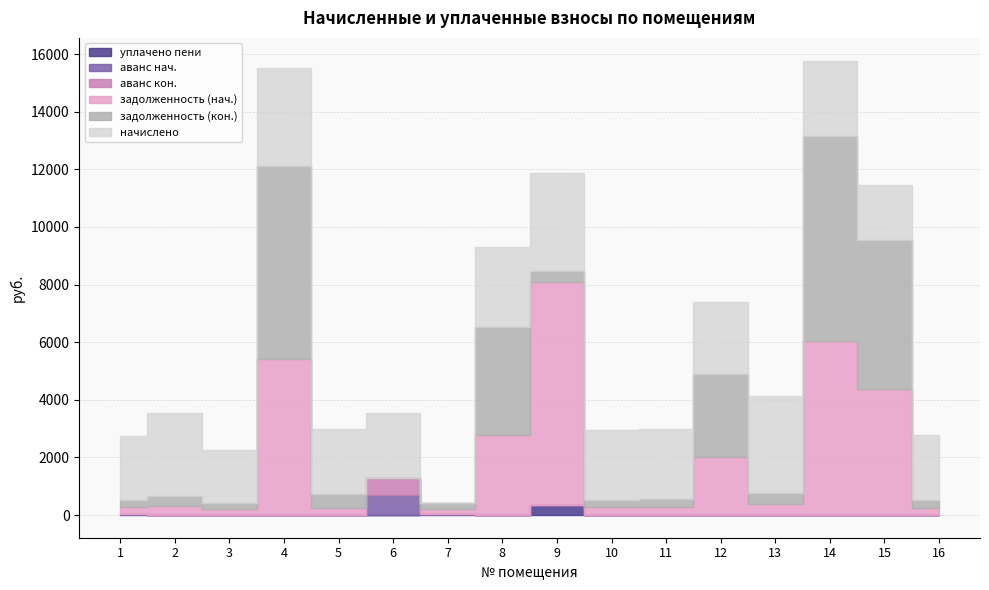

Where do аванс кон. and задолженность (кон.) first cross each other?

5 and 6